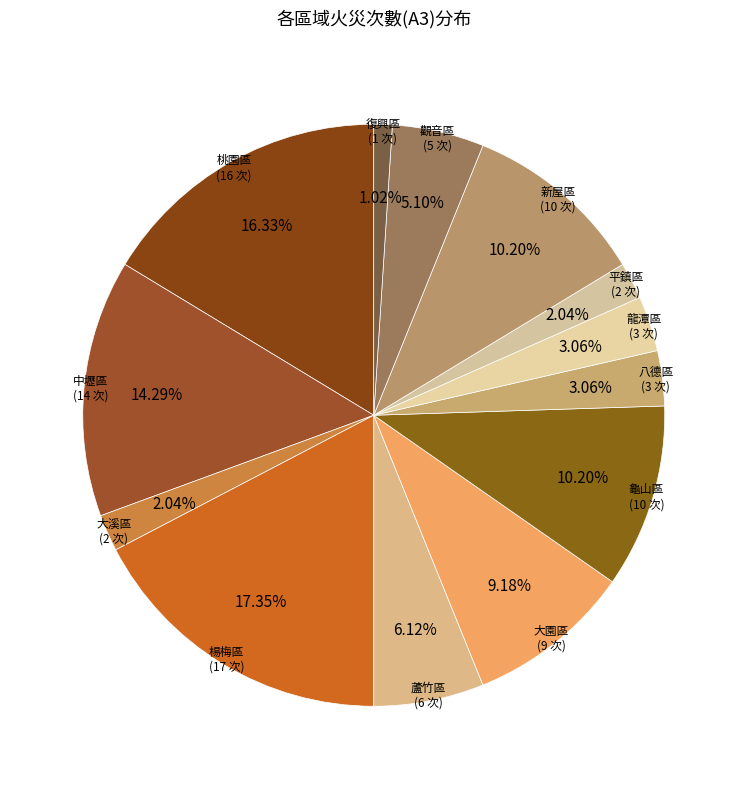

Which slice is the smallest?

復興區